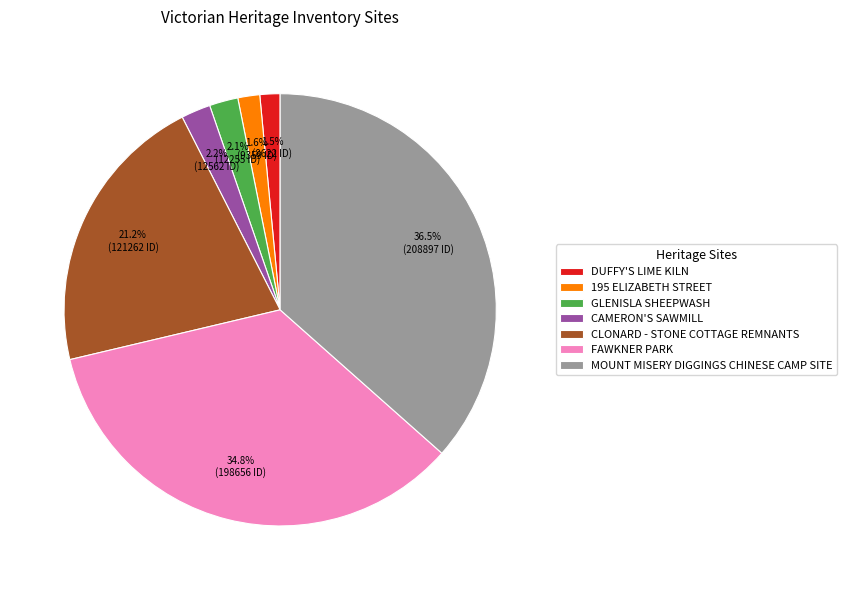

What percentage is NOT represented by CAMERON'S SAWMILL?

97.8%